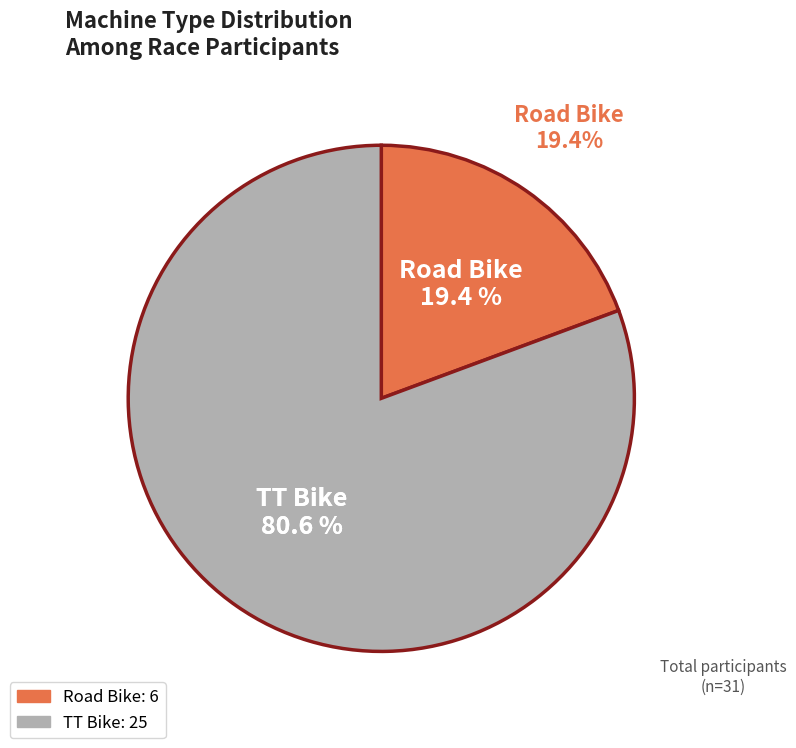

To the nearest percent, what is the difference between the largest and smallest slice percentages?

61%